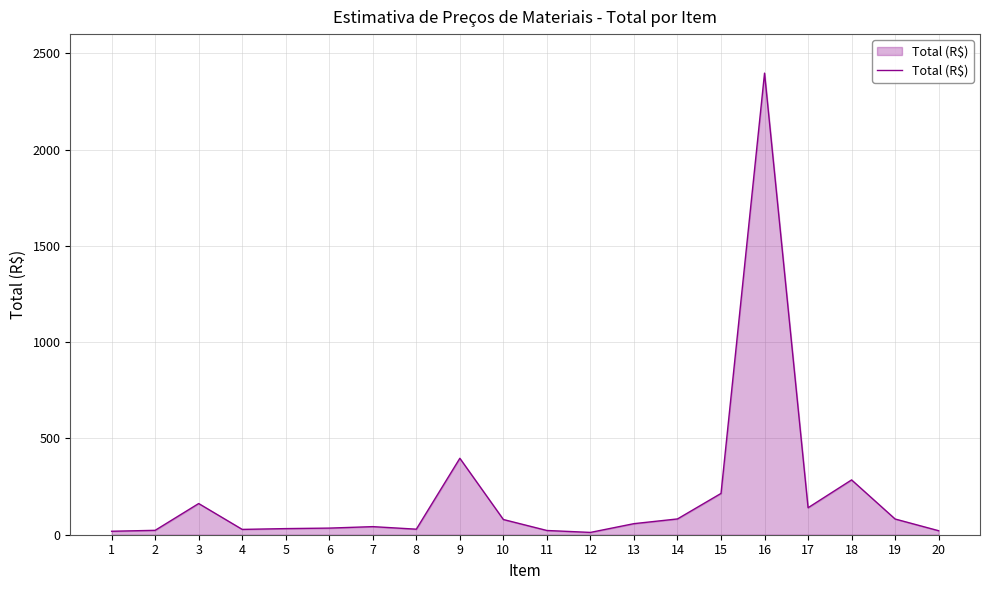

Between 14 and 4, which is larger?

14